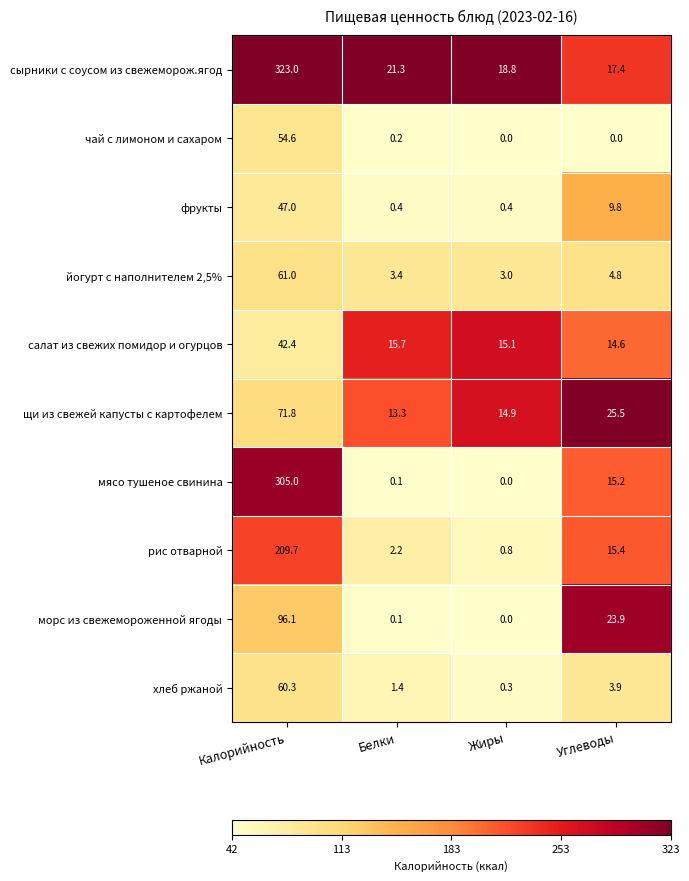

Rank the series by their maximum value, from highest to lowest.

сырники с соусом из свежеморож.ягод, мясо тушеное свинина, рис отварной, морс из свежемороженной ягоды, щи из свежей капусты с картофелем, йогурт с наполнителем 2,5%, хлеб ржаной, чай с лимоном и сахаром, фрукты, салат из свежих помидор и огурцов